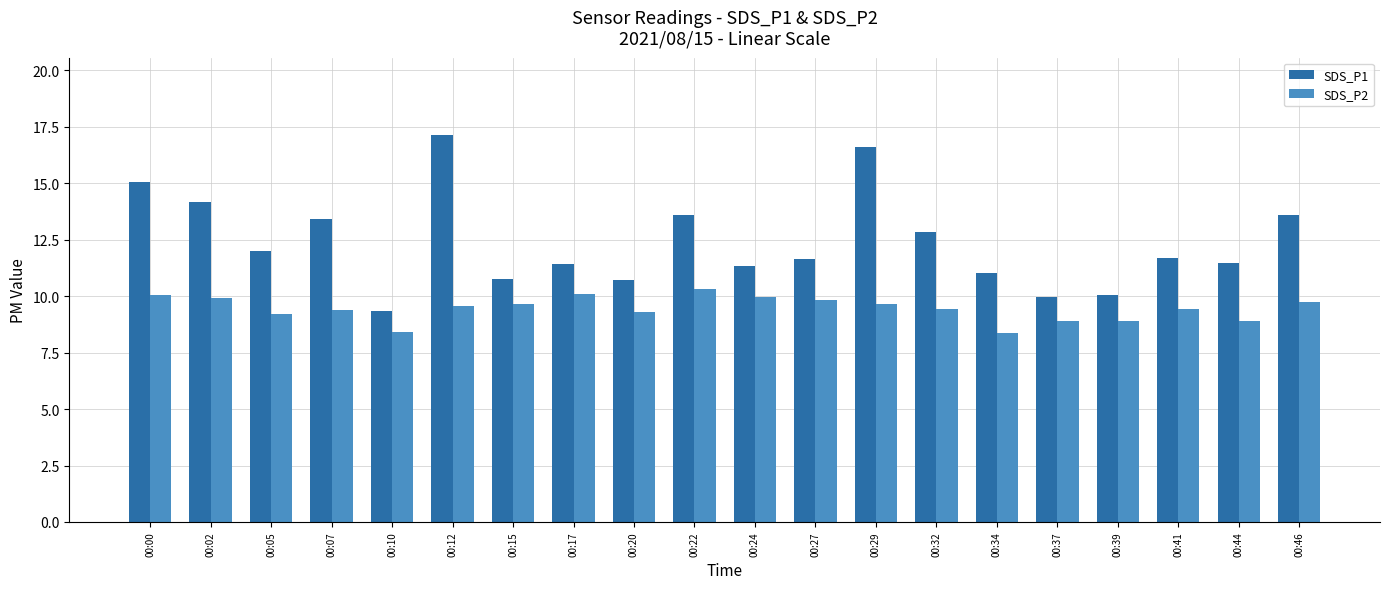

List the series in order of their overall mean, highest first.

SDS_P1, SDS_P2